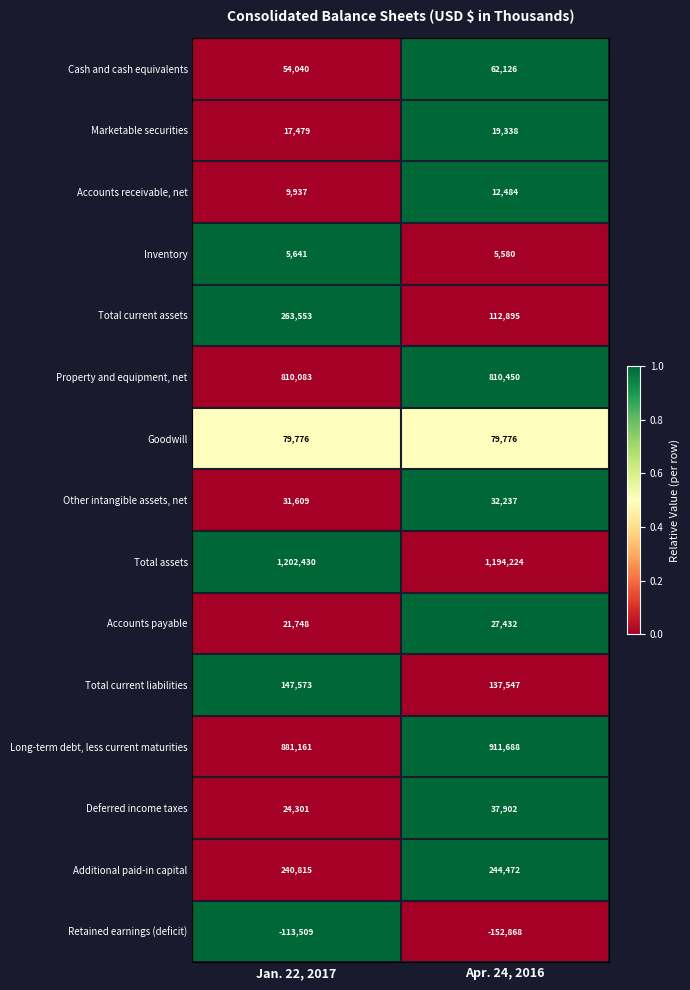

Count the number of data series in this chart.

15